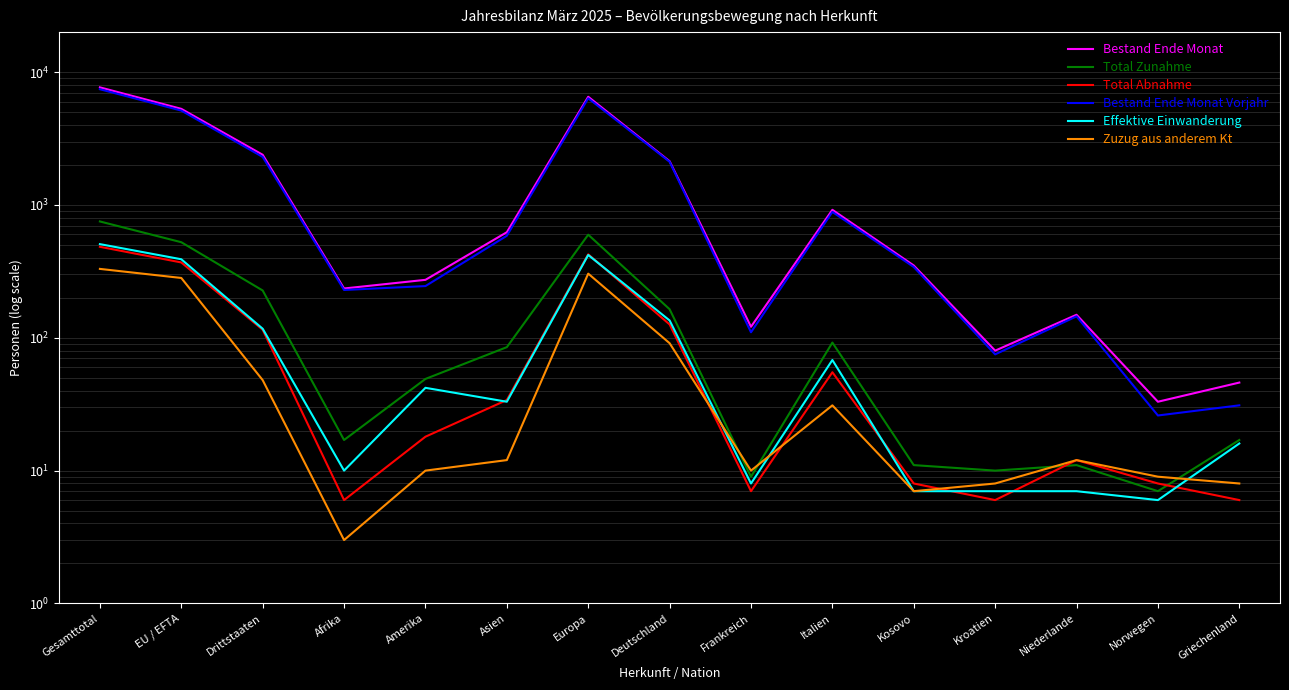

The Total Zunahme series shows 261 at Deutschland. True or false?

False